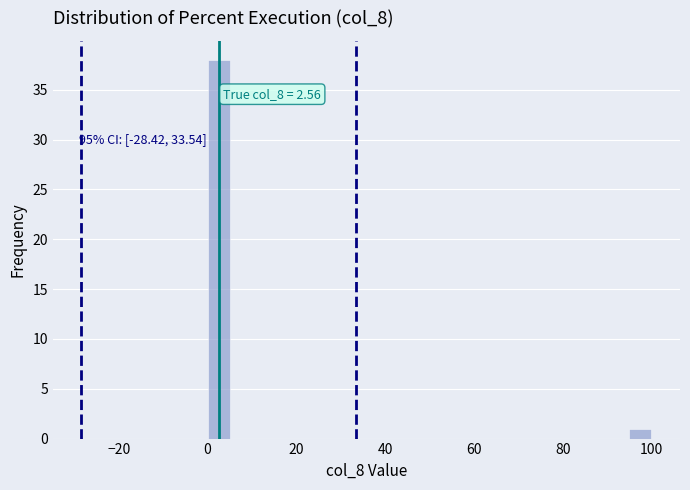

Around what value on the x-axis is the tallest bar? Give the approximate position of its centre, as read against the axis.

2